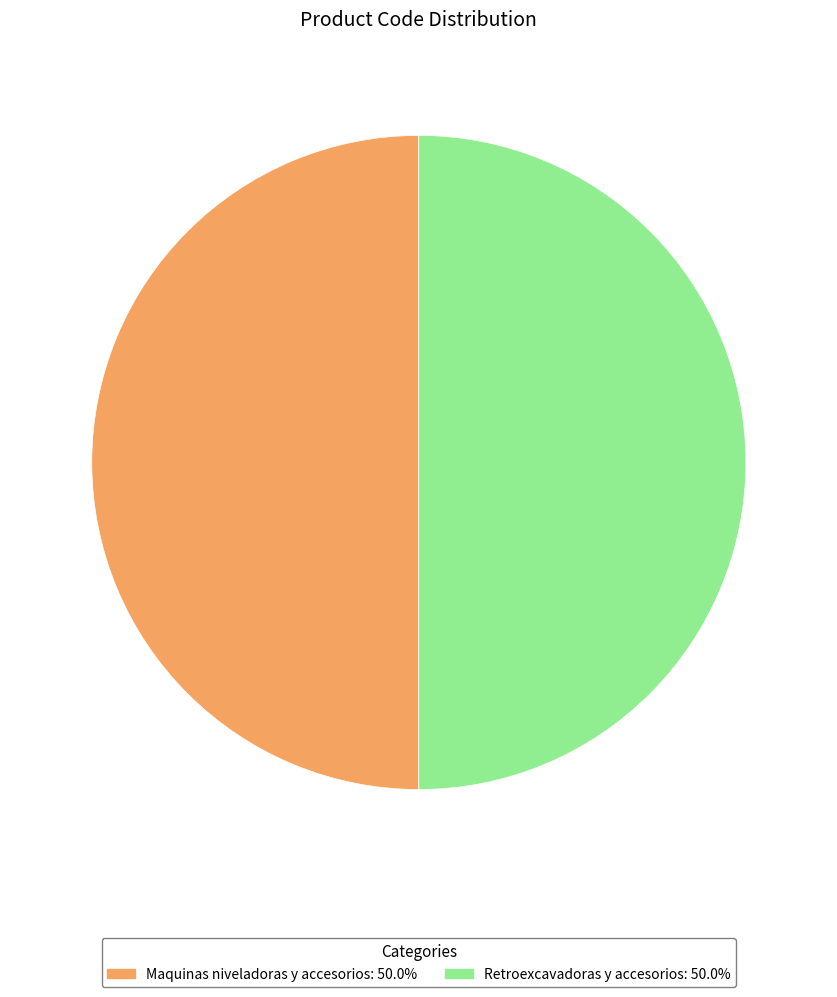

What is the ratio of the value at Retroexcavadoras y accesorios: 50.0% to the value at Maquinas niveladoras y accesorios: 50.0%?

1.0